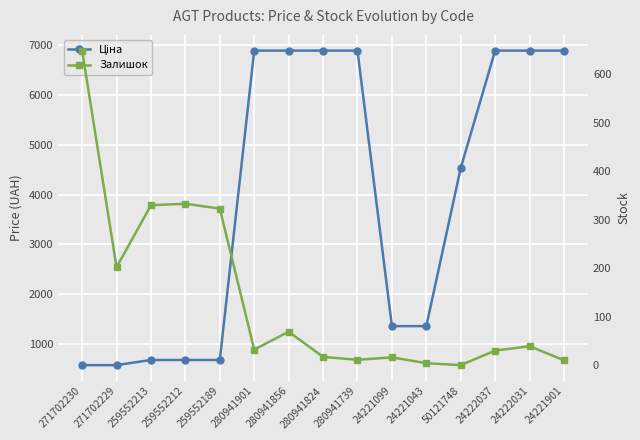

Is it true that Залишок equals 113.3 at 271702229?

False